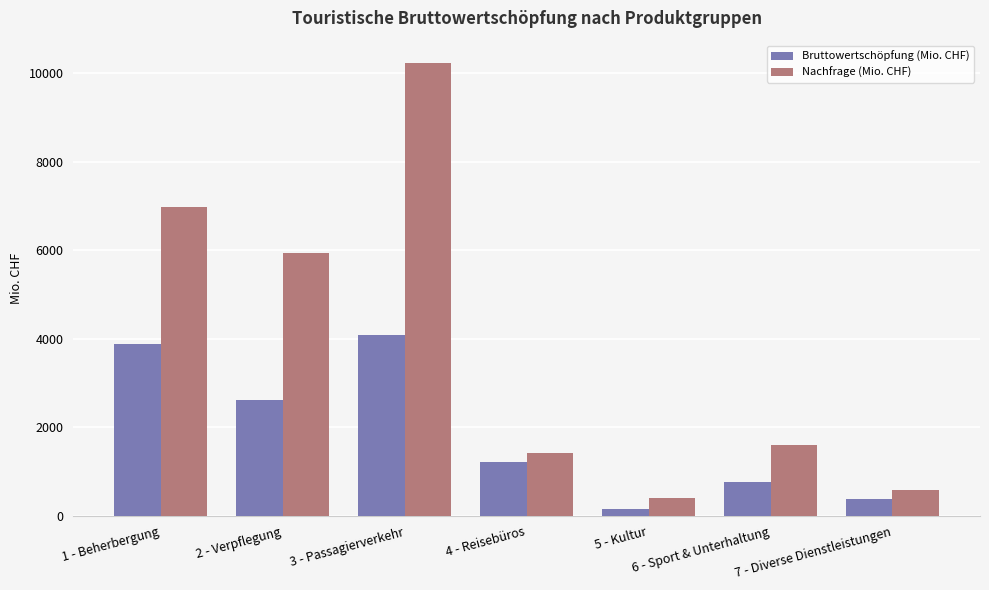

Reading right to left, extract all data points from this chart.

Bruttowertschöpfung (Mio. CHF): 395.7	773.6	148.9	1219.6	4084.9	2611.1	3872.5
Nachfrage (Mio. CHF): 580.7	1607.1	399.6	1422.8	10216.8	5928.7	6982.3